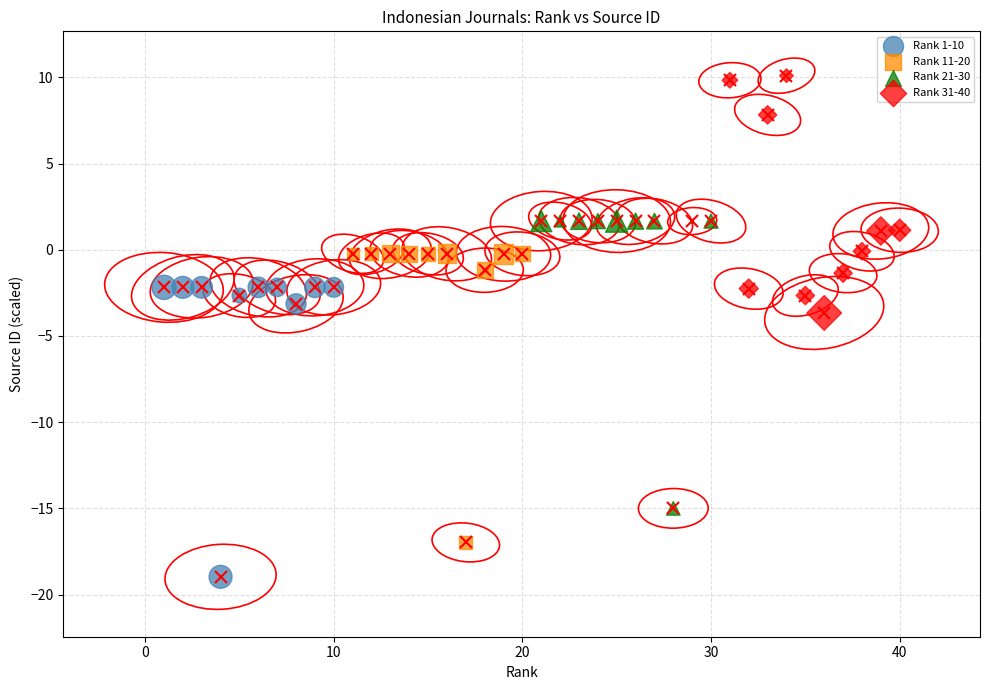

Which series contains the lowest Y value?

Rank 1-10